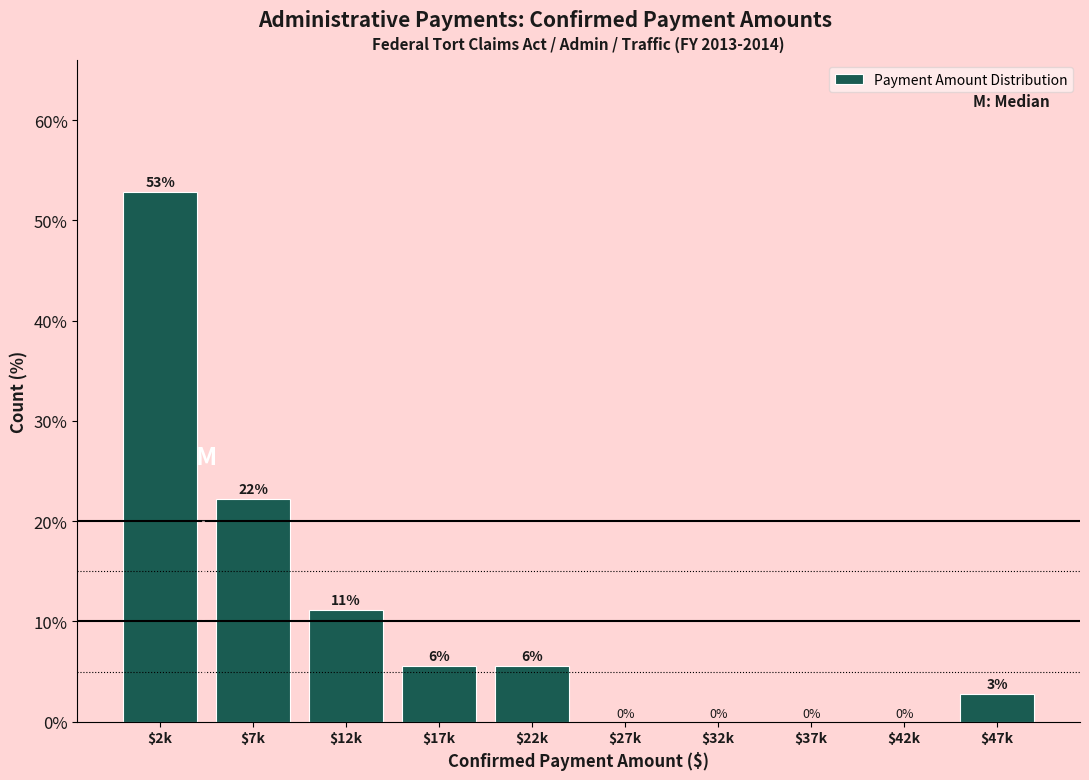

At which label is the value closest to 26?

$7k